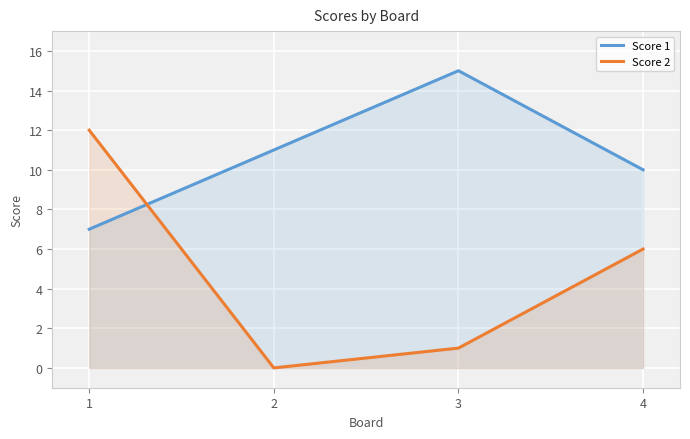

What is the value of the Score 2 point at the 1st from the left?

12